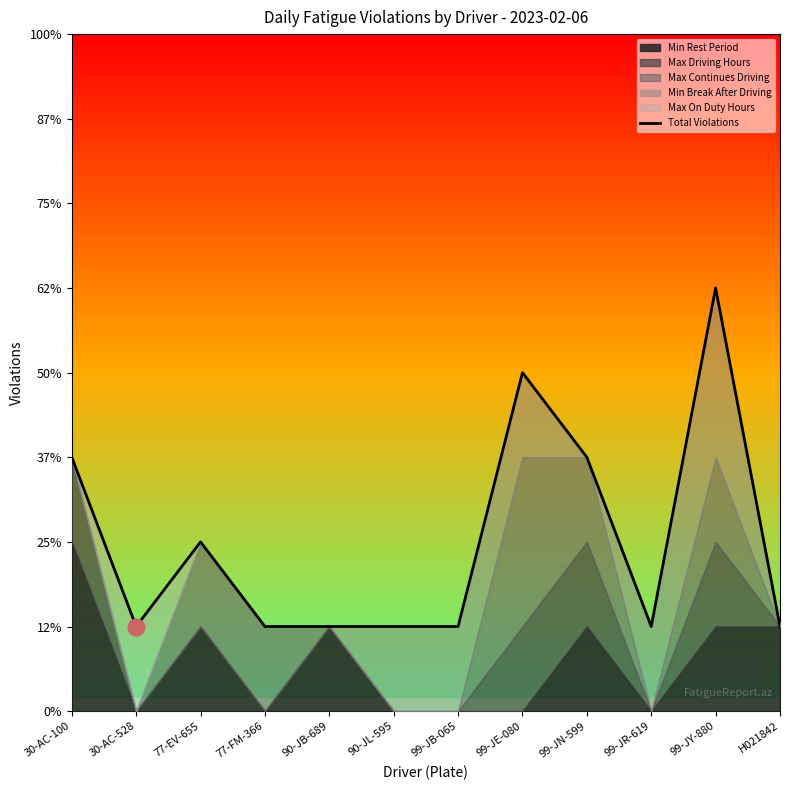

The value at 30-AC-100 is 3. True or false?

True